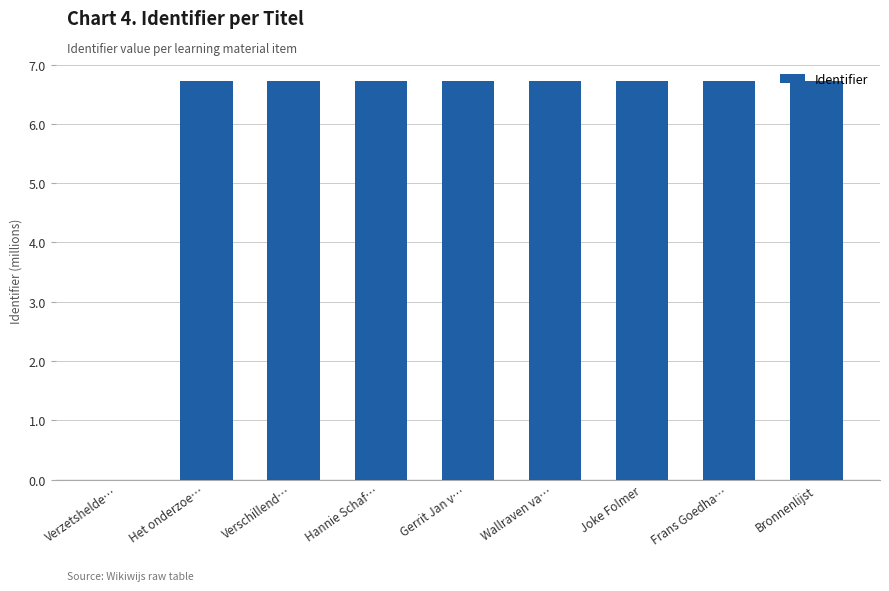

What is the ratio of the value at Wallraven va… to the value at Hannie Schaf…?

1.0